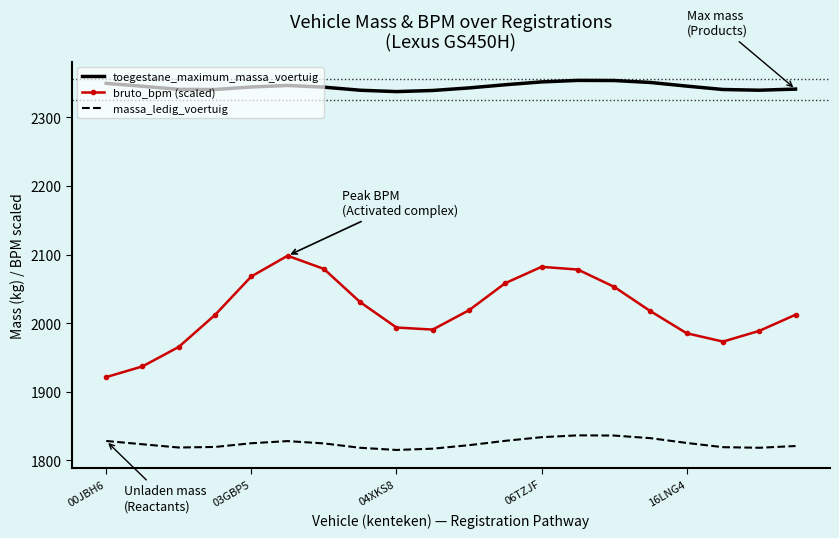

What is the smallest value displayed?

1815.4